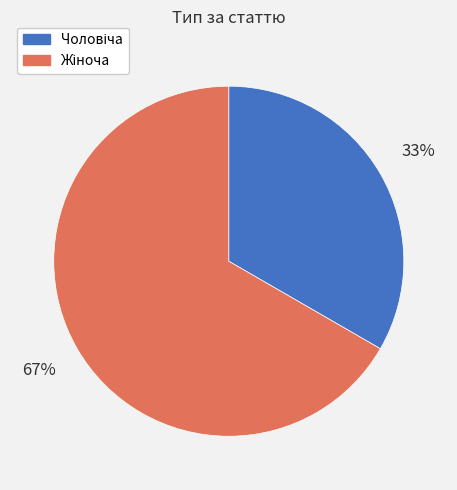

Is there a majority slice in this chart?

Yes